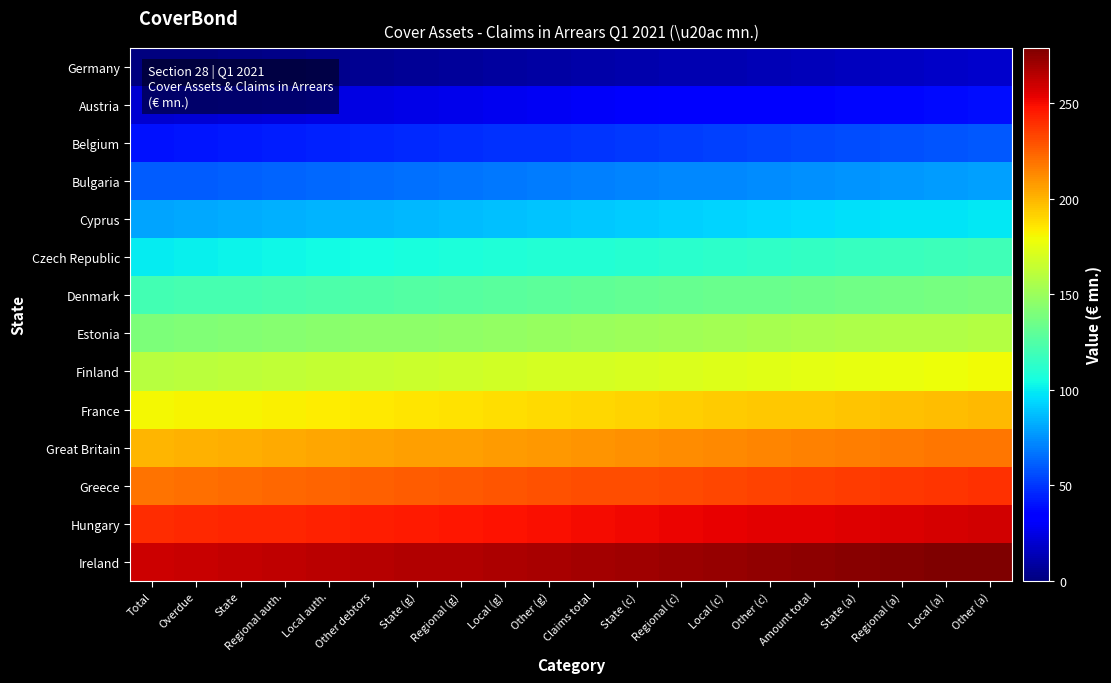

List the series in order of their peak value, highest first.

Ireland, Hungary, Greece, Great Britain, France, Finland, Estonia, Denmark, Czech Republic, Cyprus, Bulgaria, Belgium, Austria, Germany